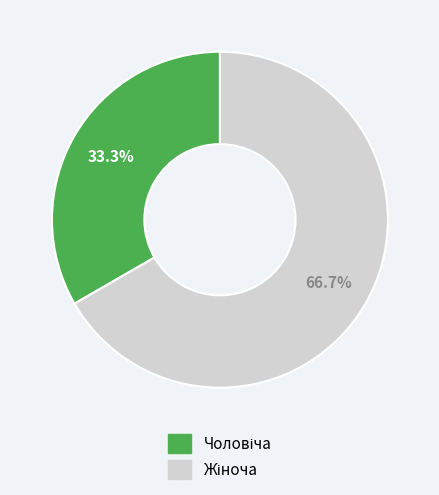

Is there any slice that represents more than half of the pie?

Yes